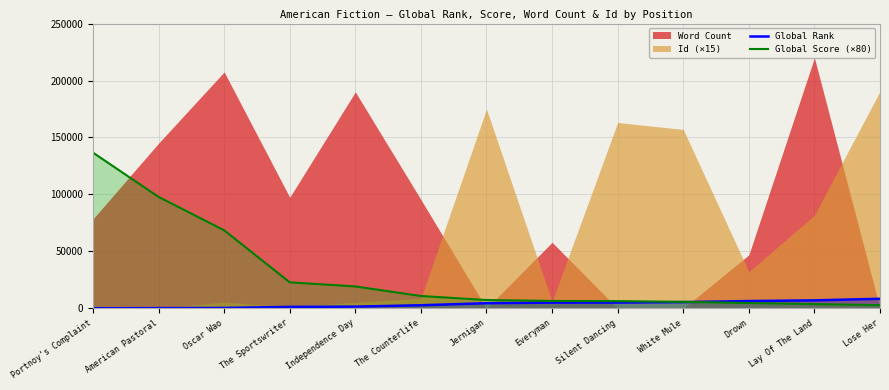

What is the spread (max minus min) of values at Silent Dancing?

1270